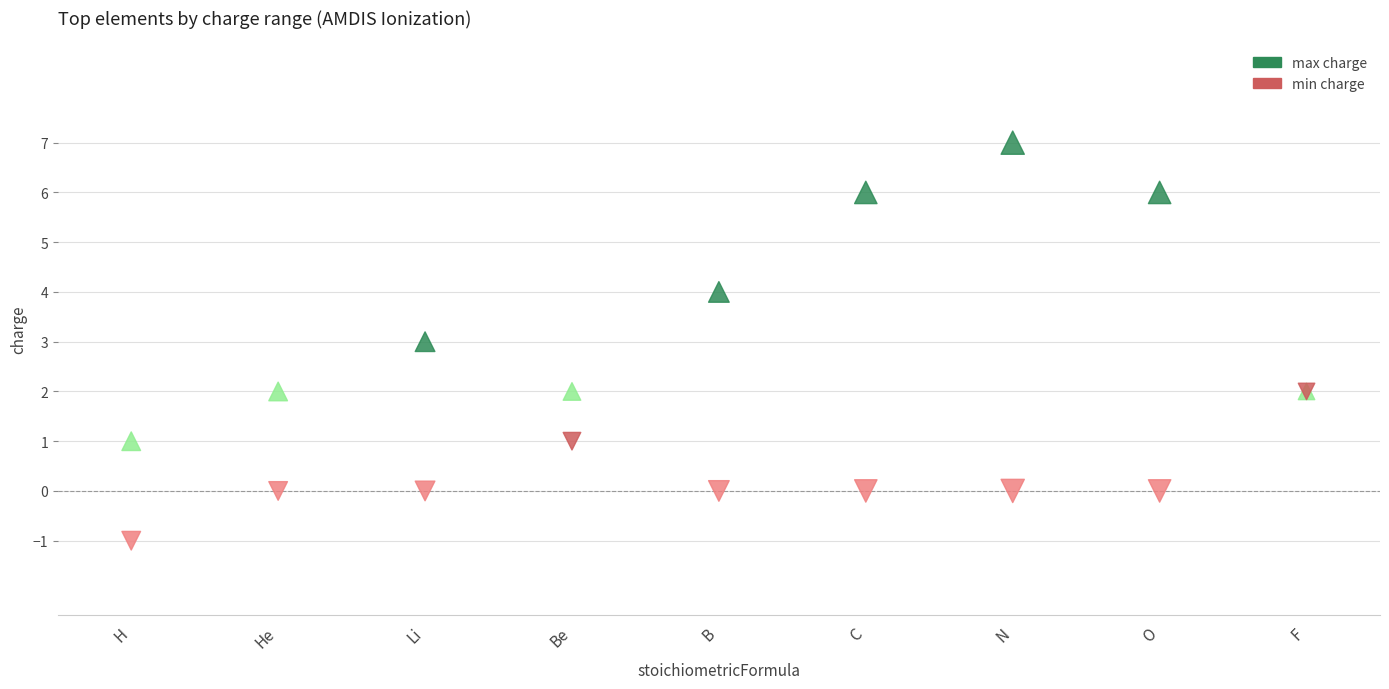

Which series contains the lowest Y value?

min charge